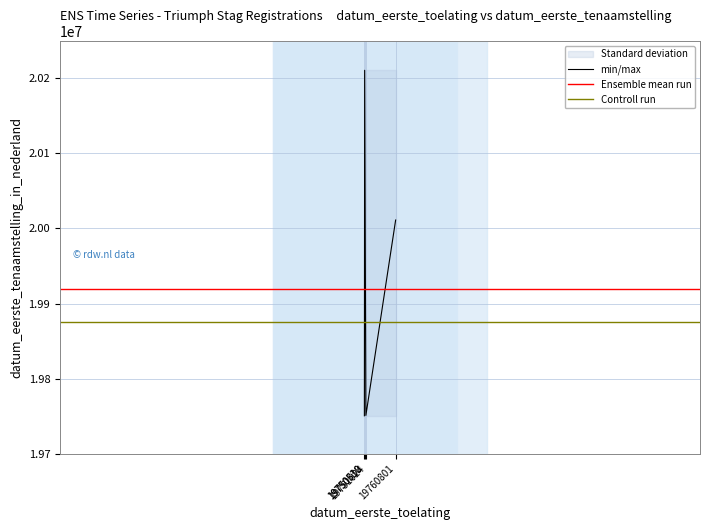

Which label corresponds to the largest value in the chart?

19750618